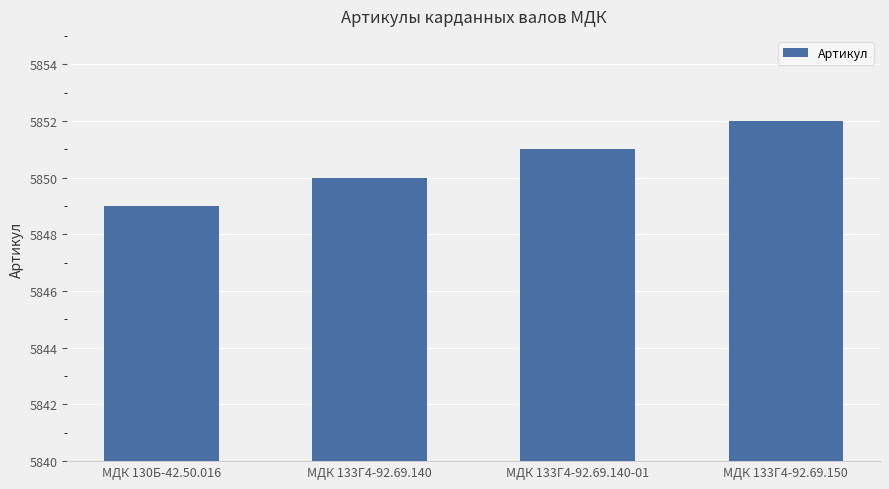

What is the difference between the maximum and minimum values?

3